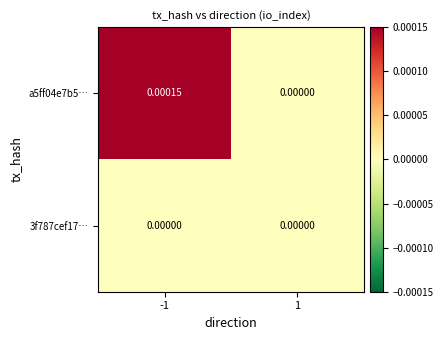

List the series in order of their overall mean, lowest first.

3f787cef17…, a5ff04e7b5…